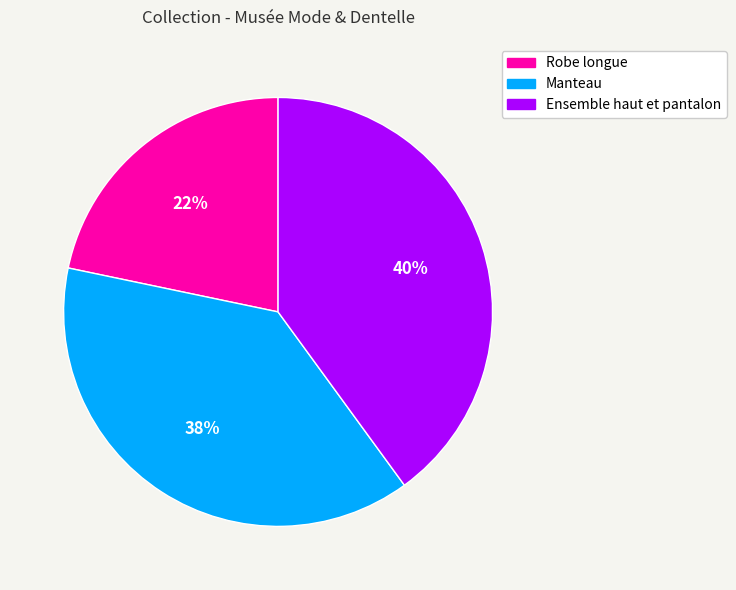

Which has a higher value, Manteau or Ensemble haut et pantalon?

Ensemble haut et pantalon